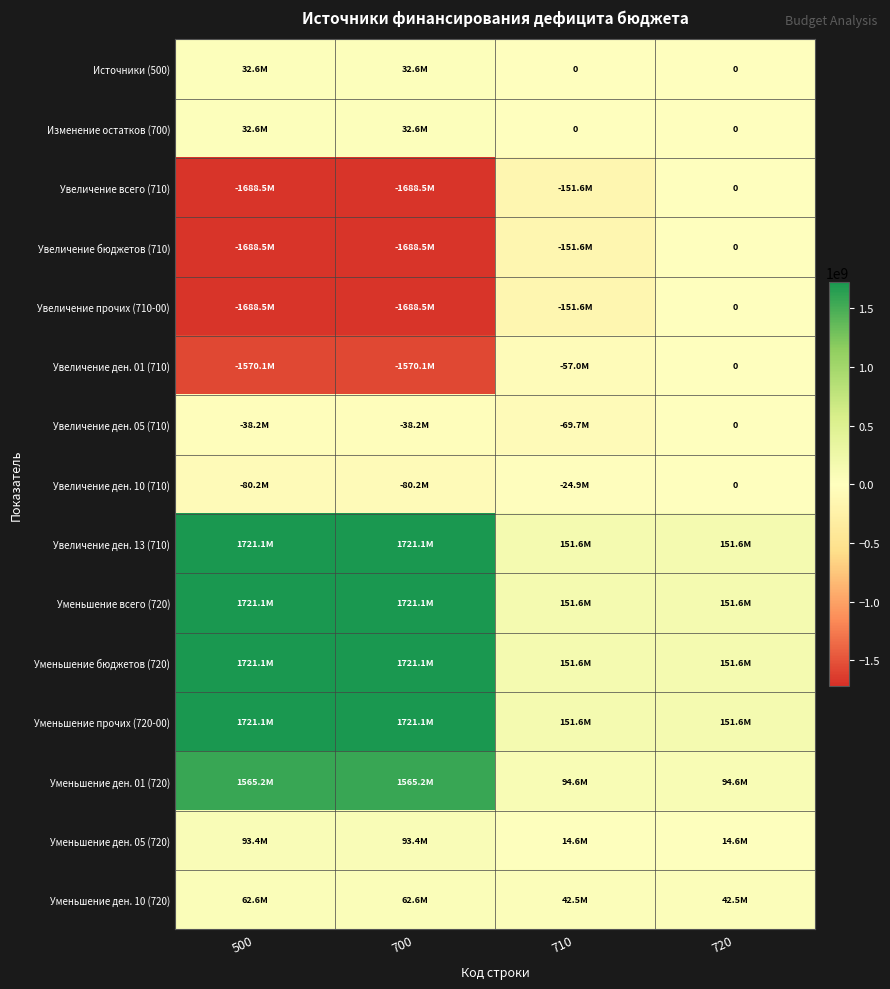

What is the smallest value displayed?

-1688514800